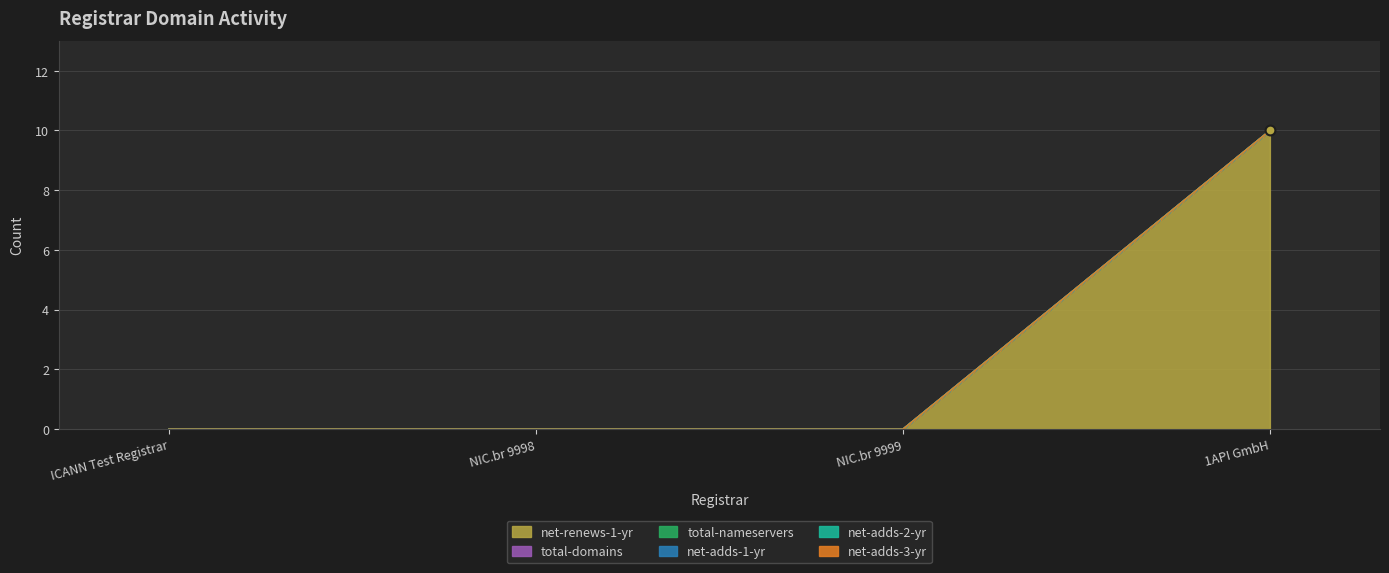

Which series contains the highest Y value?

net-renews-1-yr